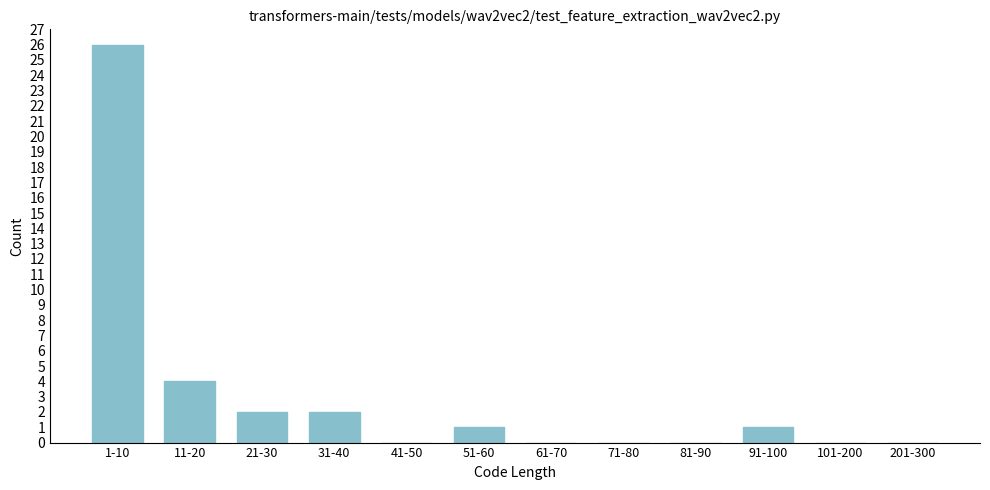

Reading left to right, what are all the values shown in this chart?

1-10=26	11-20=4	21-30=2	31-40=2	41-50=0	51-60=1	61-70=0	71-80=0	81-90=0	91-100=1	101-200=0	201-300=0